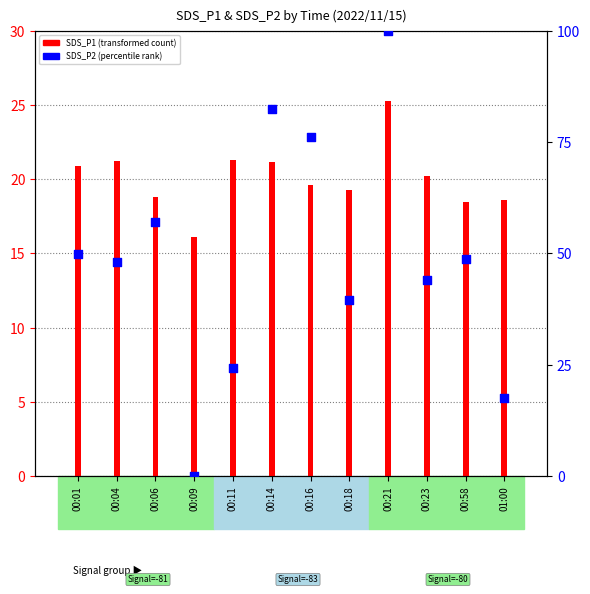

What is the change in value from 00:11 to 00:16?

+52.0